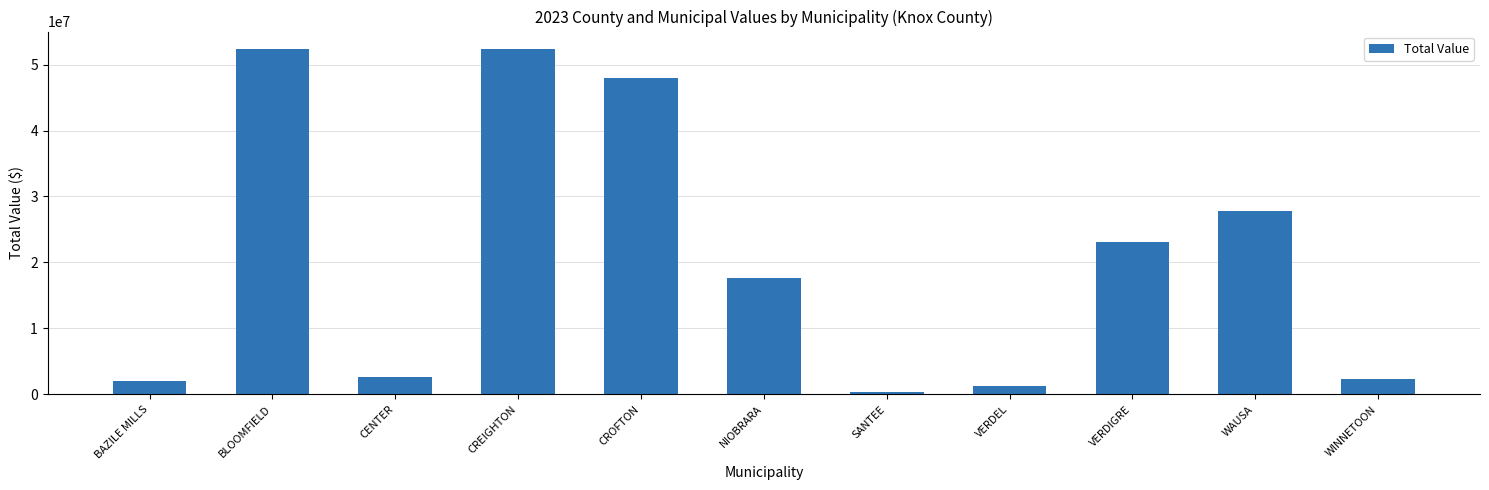

What position from the right is BAZILE MILLS?

11